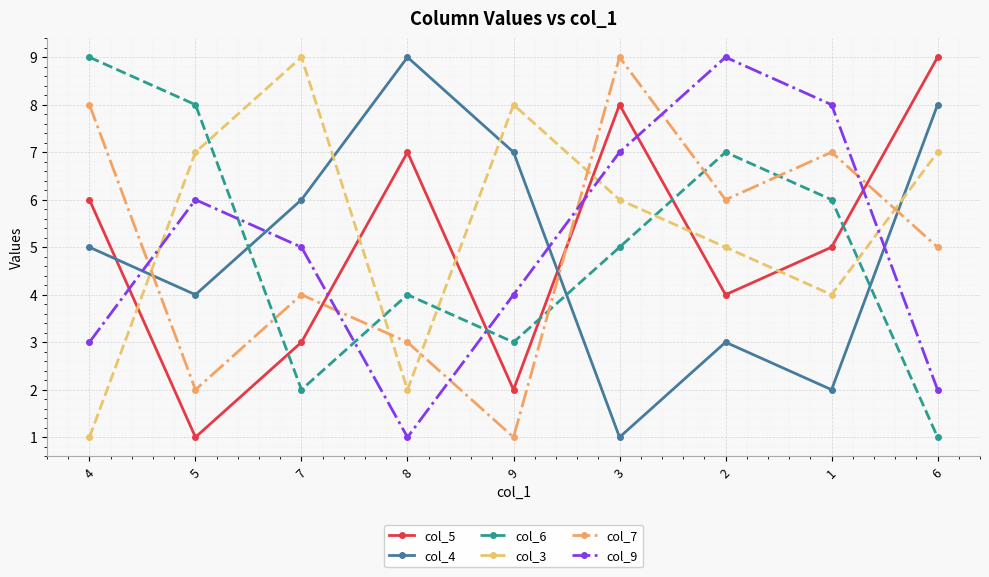

How many times do col_7 and col_6 cross each other?

5